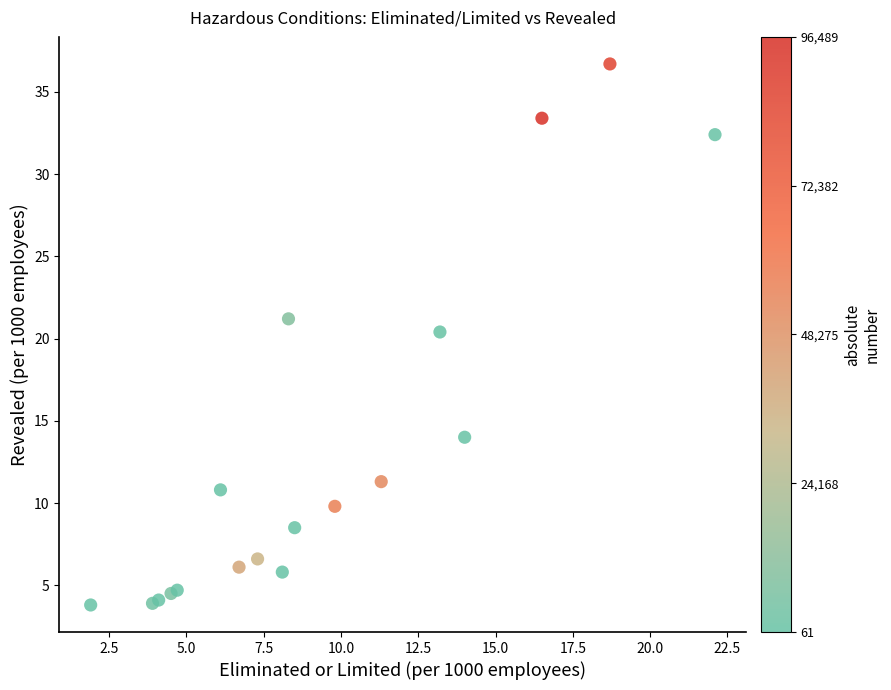

What Y value in the scatter plot is closest to 20?

20.4